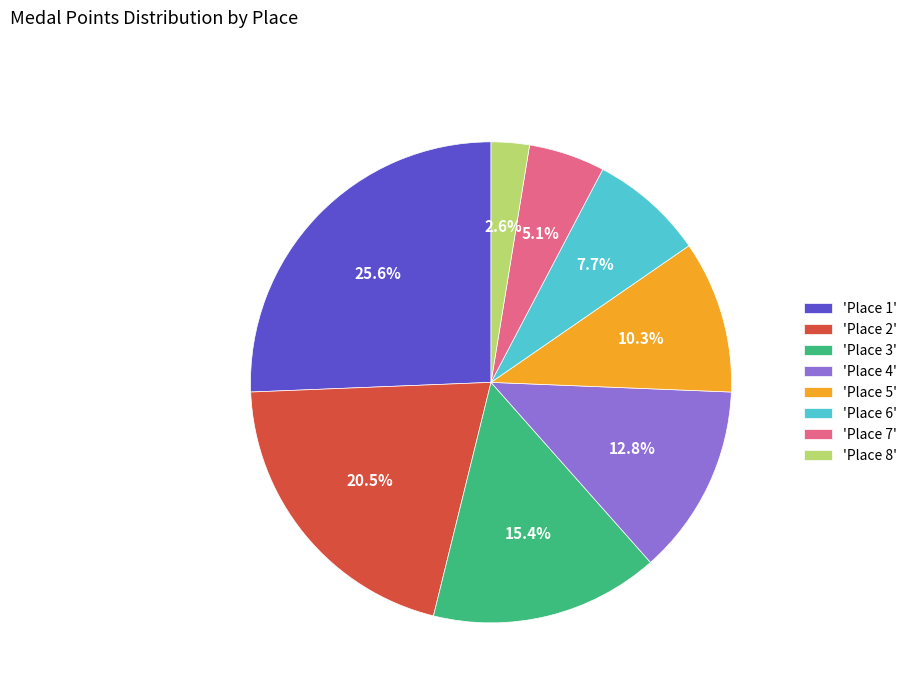

To the nearest percent, what is the difference between the largest and smallest slice percentages?

23%